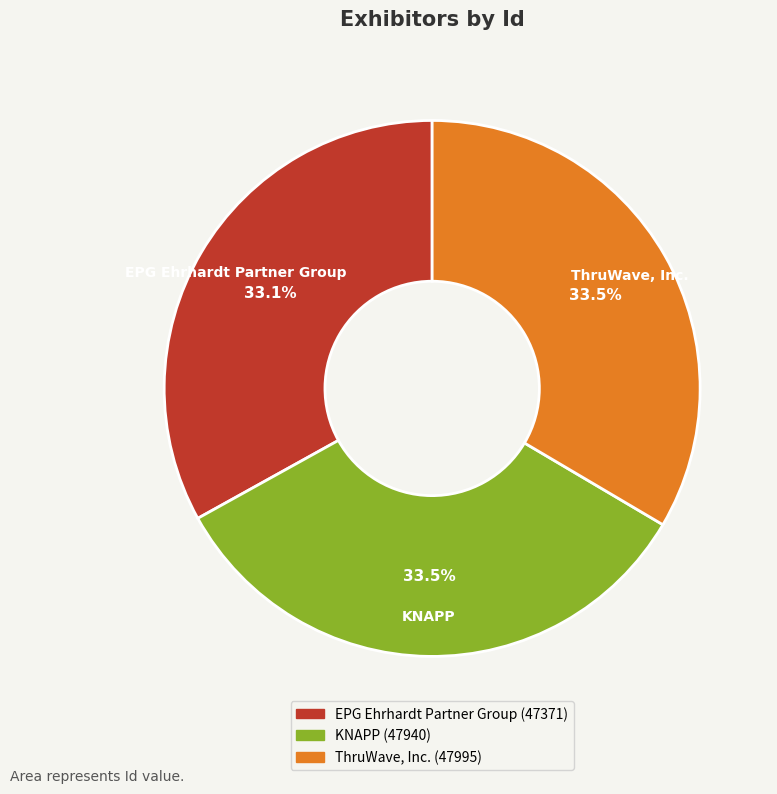

Does any single category account for the majority?

No